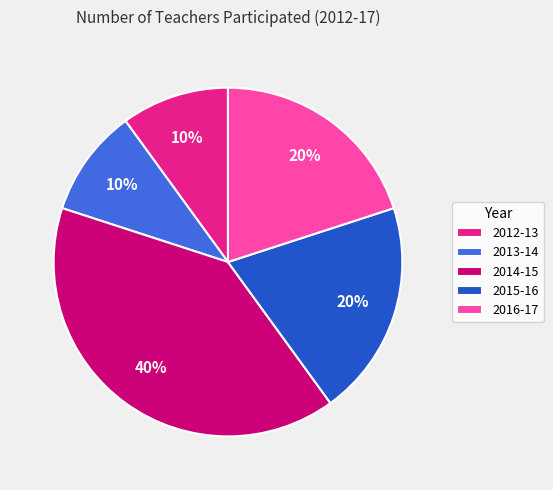

Is the sum of 2015-16 and 2012-13 greater than half?

No